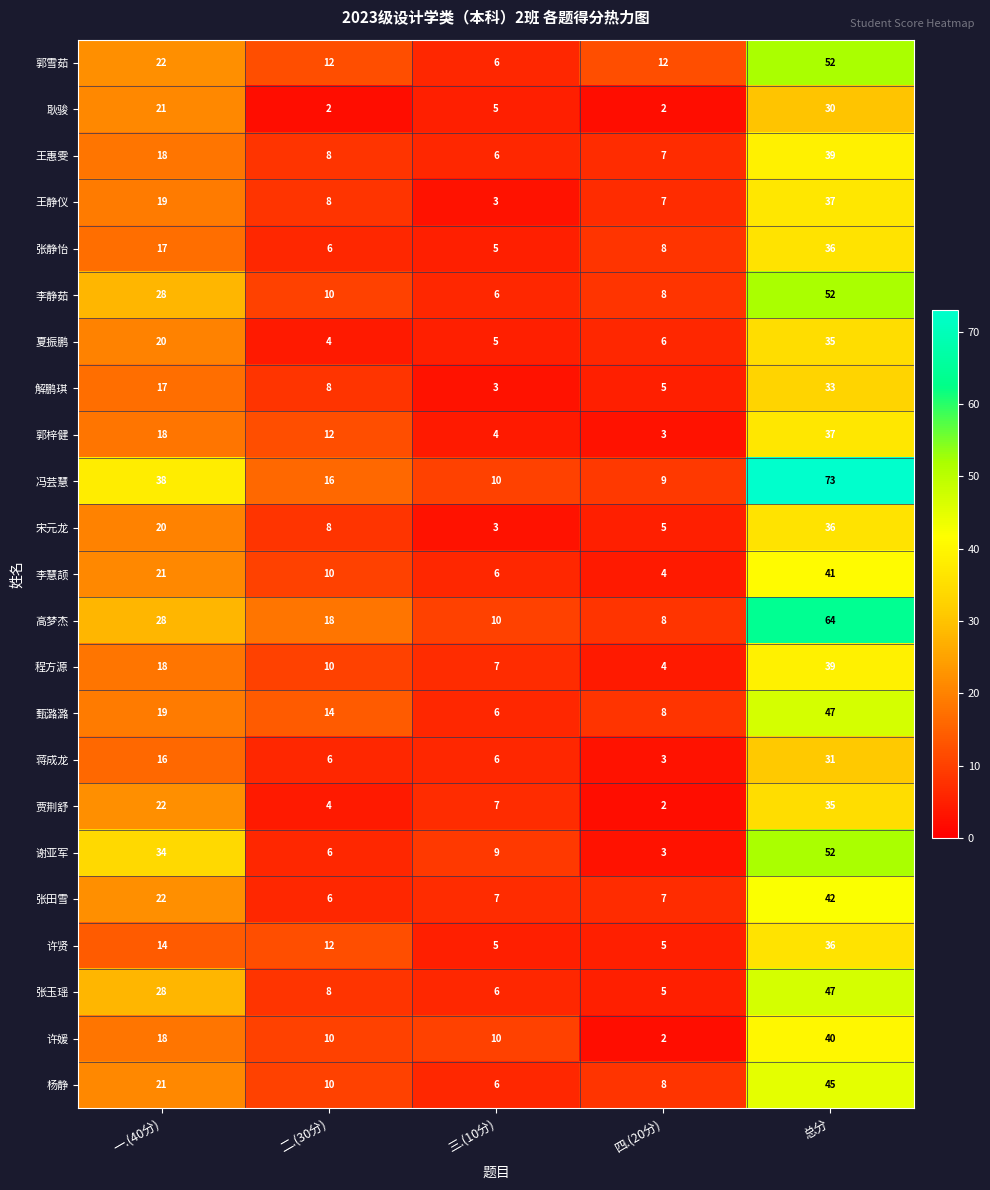

What is the difference between the maximum and second lowest values in the 王静仪 series?

30